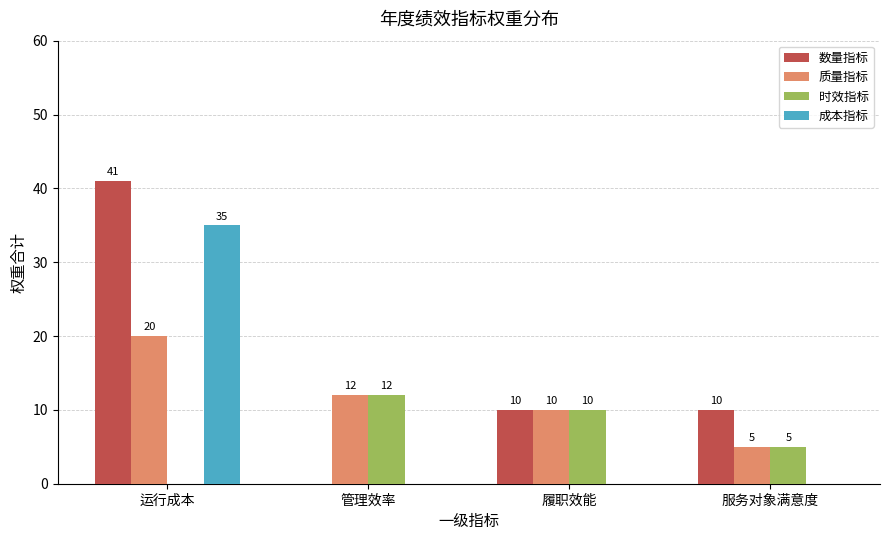

Where does the 时效指标 series first go above 10?

管理效率